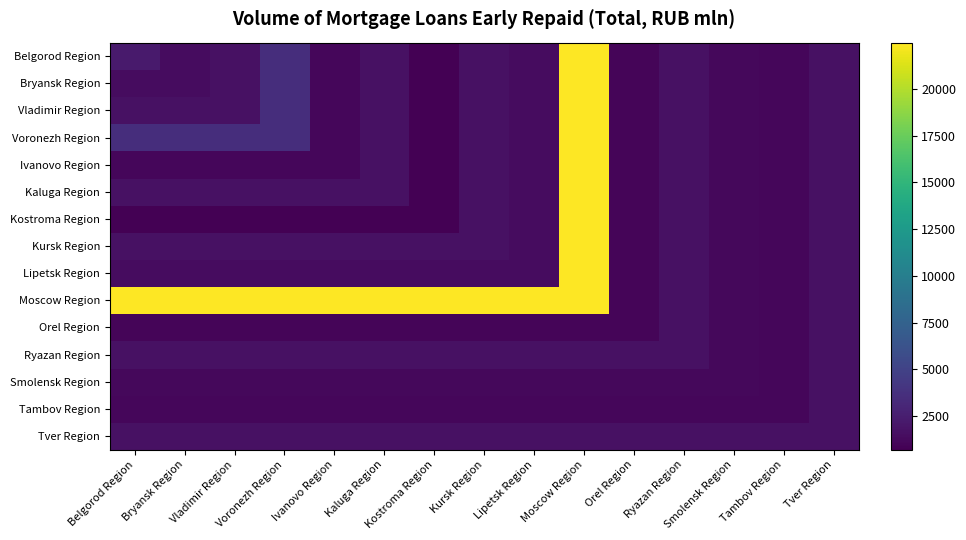

Which series has the largest total across all categories?

Moscow Region